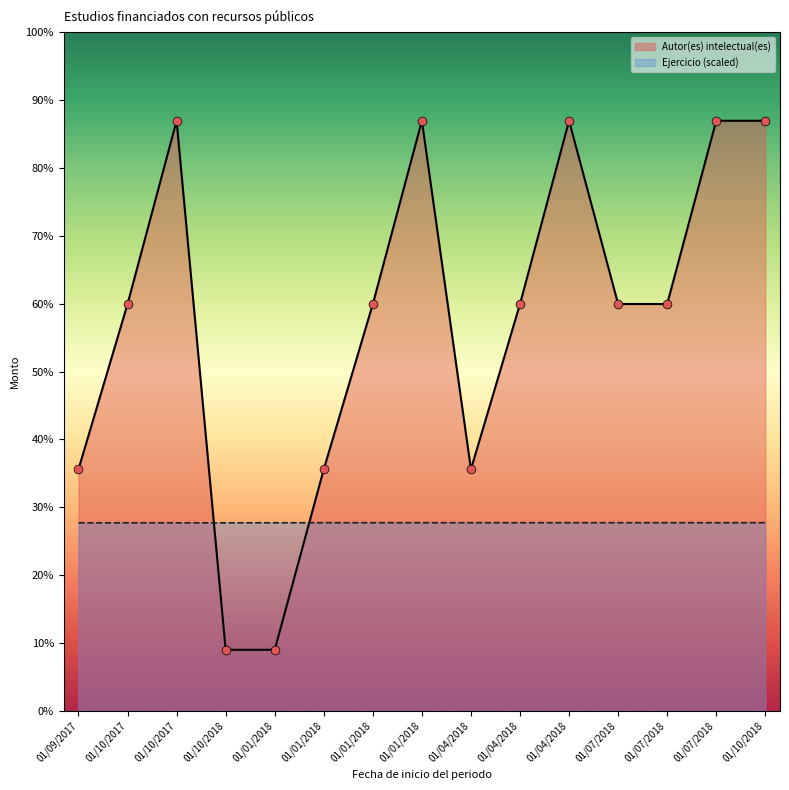

What are all the series names shown in the legend?

Autor(es) intelectual(es), Ejercicio (scaled)